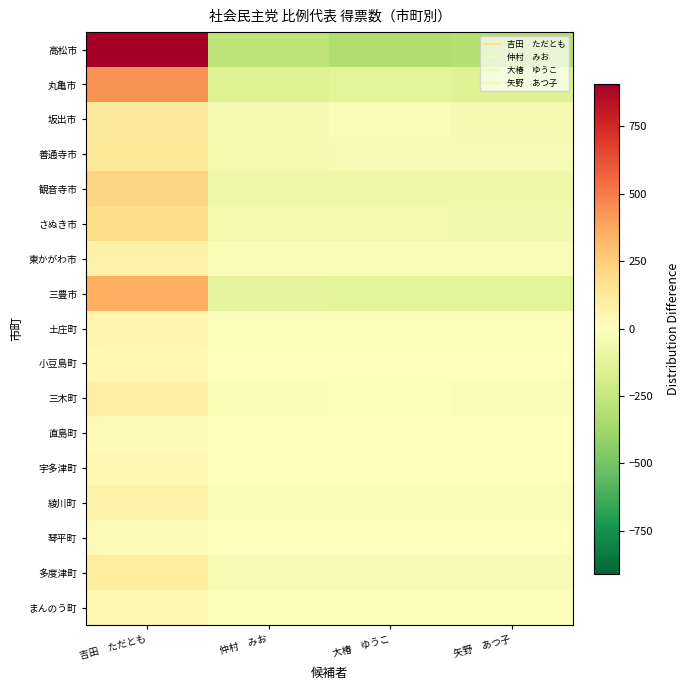

Reading left to right, transcribe all the data shown in this chart.

高松市: 吉田　ただとも=908.2	仲村　みお=-276.8	大椿　ゆうこ=-325.8	矢野　あつ子=-305.8
丸亀市: 吉田　ただとも=434.0	仲村　みお=-155.0	大椿　ゆうこ=-134.0	矢野　あつ子=-145.0
坂出市: 吉田　ただとも=118.8	仲村　みお=-44.2	大椿　ゆうこ=-31.2	矢野　あつ子=-43.2
善通寺市: 吉田　ただとも=127.8	仲村　みお=-47.2	大椿　ゆうこ=-39.2	矢野　あつ子=-41.2
観音寺市: 吉田　ただとも=224.0	仲村　みお=-78.0	大椿　ゆうこ=-74.0	矢野　あつ子=-72.0
さぬき市: 吉田　ただとも=183.5	仲村　みお=-60.5	大椿　ゆうこ=-58.5	矢野　あつ子=-64.5
東かがわ市: 吉田　ただとも=75.0	仲村　みお=-23.0	大椿　ゆうこ=-26.0	矢野　あつ子=-26.0
三豊市: 吉田　ただとも=359.0	仲村　みお=-114.0	大椿　ゆうこ=-124.0	矢野　あつ子=-121.0
土庄町: 吉田　ただとも=50.2	仲村　みお=-17.8	大椿　ゆうこ=-14.8	矢野　あつ子=-17.8
小豆島町: 吉田　ただとも=39.5	仲村　みお=-12.5	大椿　ゆうこ=-13.5	矢野　あつ子=-13.5
三木町: 吉田　ただとも=88.2	仲村　みお=-32.8	大椿　ゆうこ=-20.8	矢野　あつ子=-34.8
直島町: 吉田　ただとも=20.8	仲村　みお=-7.2	大椿　ゆうこ=-7.2	矢野　あつ子=-6.2
宇多津町: 吉田　ただとも=36.2	仲村　みお=-12.8	大椿　ゆうこ=-11.8	矢野　あつ子=-11.8
綾川町: 吉田　ただとも=73.8	仲村　みお=-22.2	大椿　ゆうこ=-28.2	矢野　あつ子=-23.2
琴平町: 吉田　ただとも=19.5	仲村　みお=-3.5	大椿　ゆうこ=-6.5	矢野　あつ子=-9.5
多度津町: 吉田　ただとも=108.5	仲村　みお=-36.5	大椿　ゆうこ=-35.5	矢野　あつ子=-36.5
まんのう町: 吉田　ただとも=48.5	仲村　みお=-18.5	大椿　ゆうこ=-15.5	矢野　あつ子=-14.5